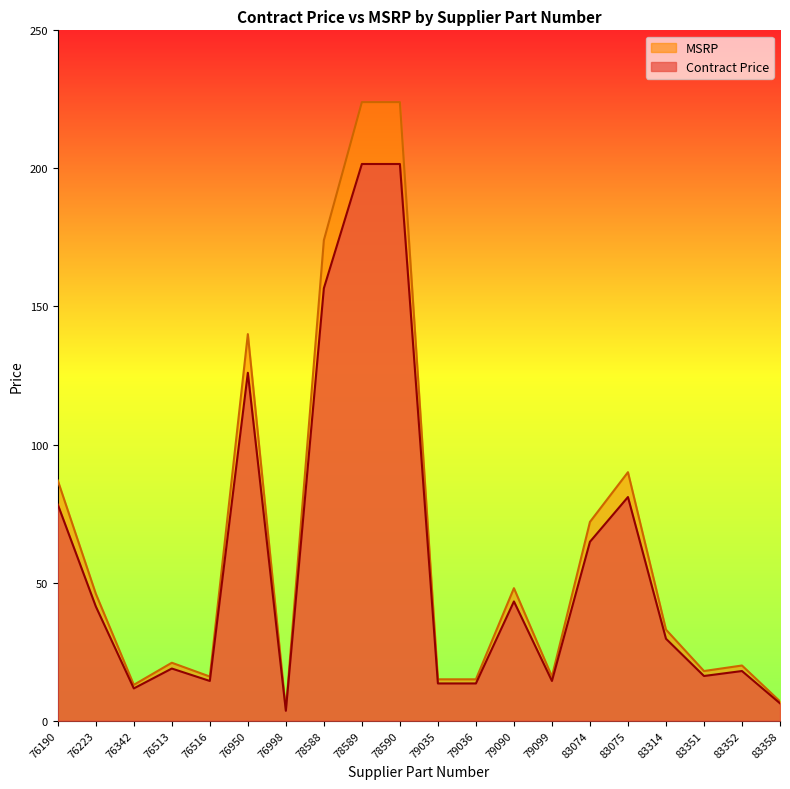

True or false: Contract Price and MSRP intersect in this chart.

False